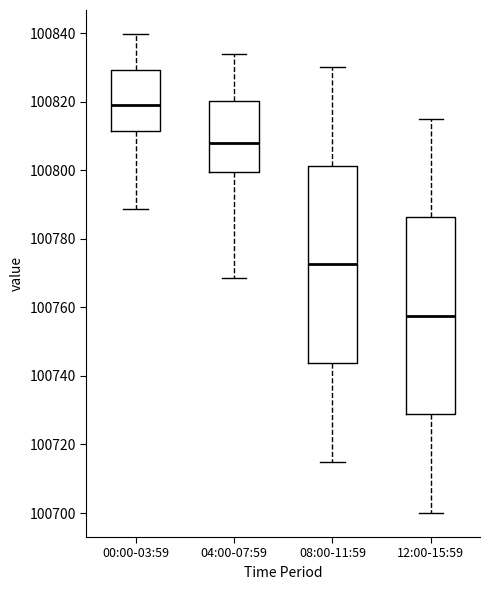

Where is the upper edge of the box for 08:00-11:59 on the y-axis? The values are not printed on the chart, so give them approximately, as read against the axis.

100802